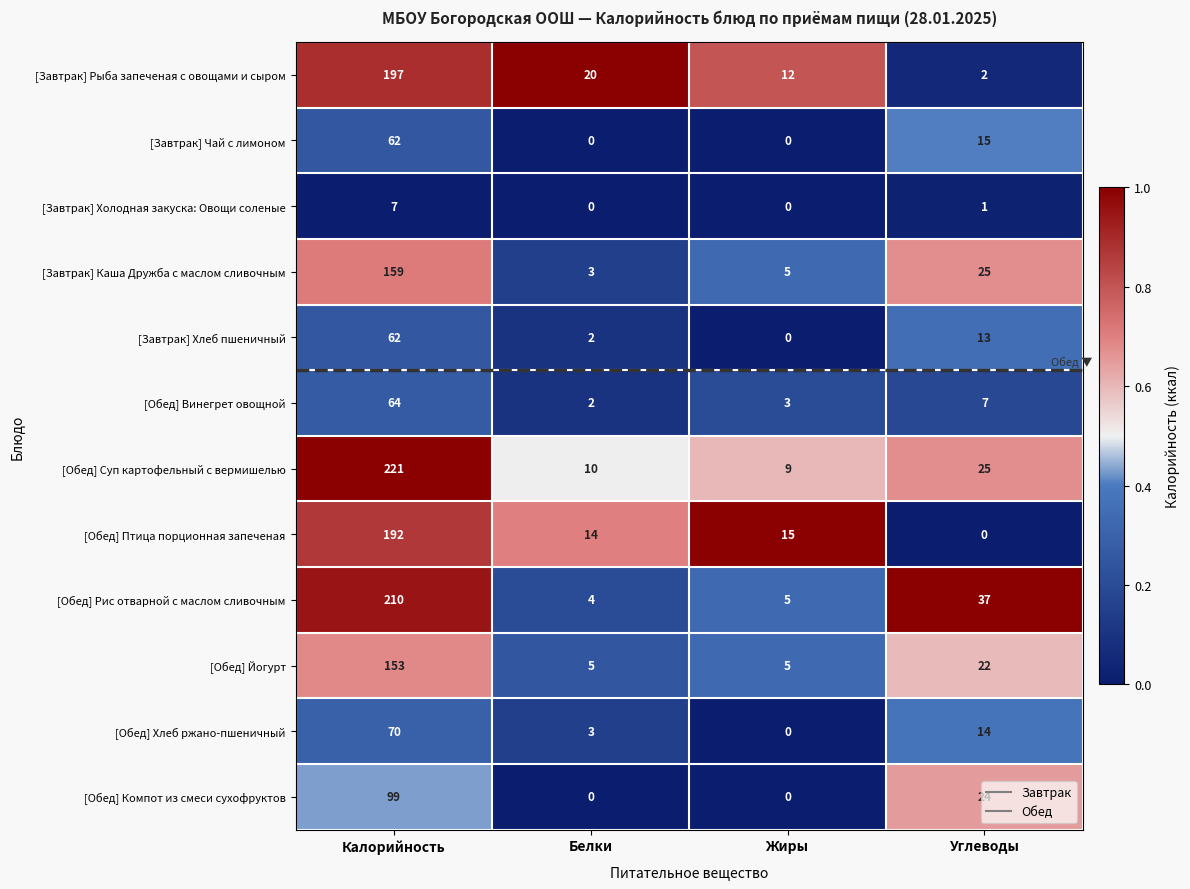

Rank the categories by [Обед] Птица порционная запеченая value from highest to lowest.

Калорийность, Жиры, Белки, Углеводы